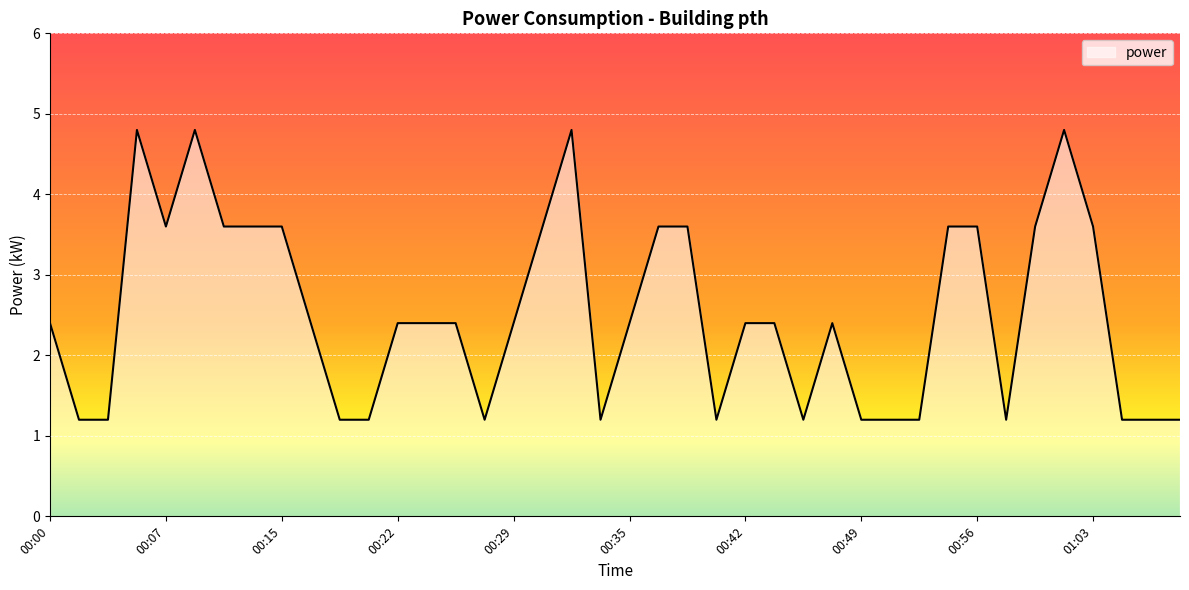

Reading left to right, what are all the values shown in this chart?

2.4	1.2	1.2	4.8	3.6	4.8	3.6	3.6	3.6	2.4	1.2	1.2	2.4	2.4	2.4	1.2	2.4	3.6	4.8	1.2	2.4	3.6	3.6	1.2	2.4	2.4	1.2	2.4	1.2	1.2	1.2	3.6	3.6	1.2	3.6	4.8	3.6	1.2	1.2	1.2